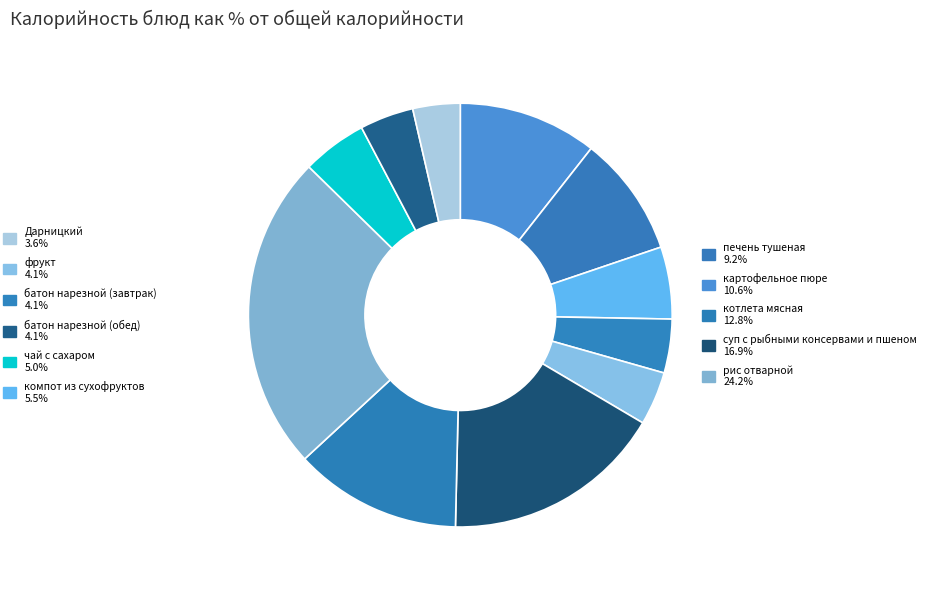

Count the number of slices in the pie.

11